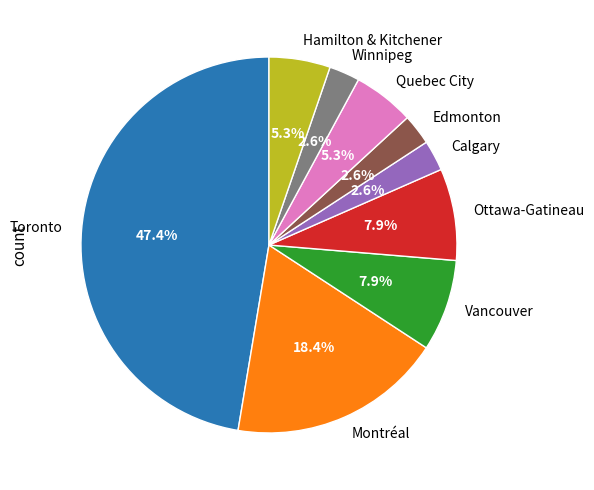

Count the number of slices in the pie.

9